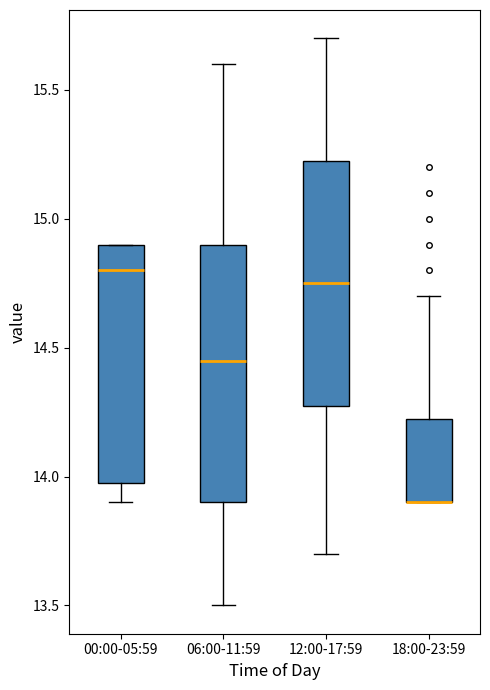

Reading left to right, transcribe this box plot: for each box, give where its median line is, the range the box spans, and where its two whiskers end, as read against the y-axis. The values are not printed on the chart, so give them approximately, as read against the axis.

00:00-05:59: median 14.80, box 14.00 to 14.90, whiskers 13.90 to 14.90
06:00-11:59: median 14.45, box 13.90 to 14.90, whiskers 13.50 to 15.60
12:00-17:59: median 14.75, box 14.30 to 15.25, whiskers 13.70 to 15.70
18:00-23:59: median 13.90 (drawn on the box's lower edge), box 13.90 to 14.25, whiskers 13.90 to 14.70